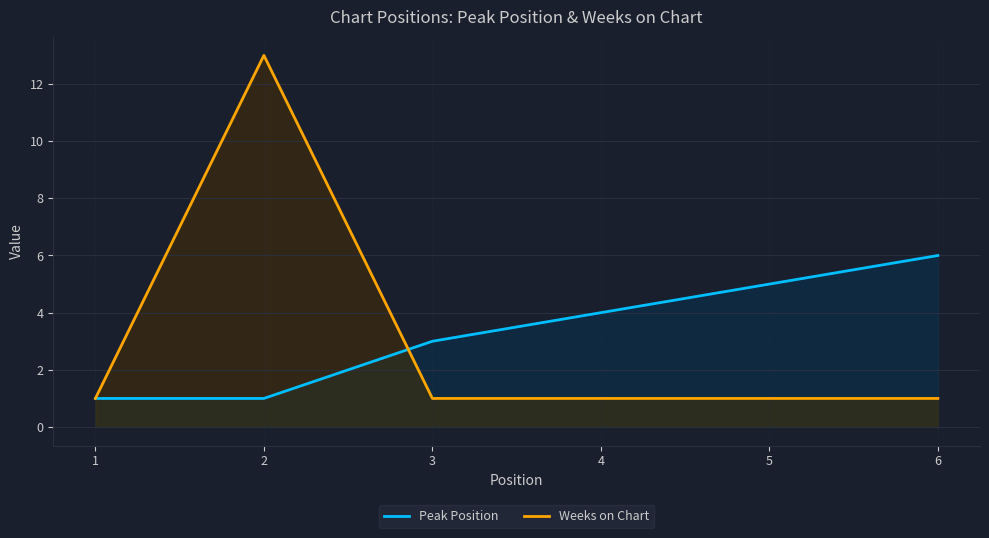

What is the value of the Weeks on Chart point at the 1st from the left?

1